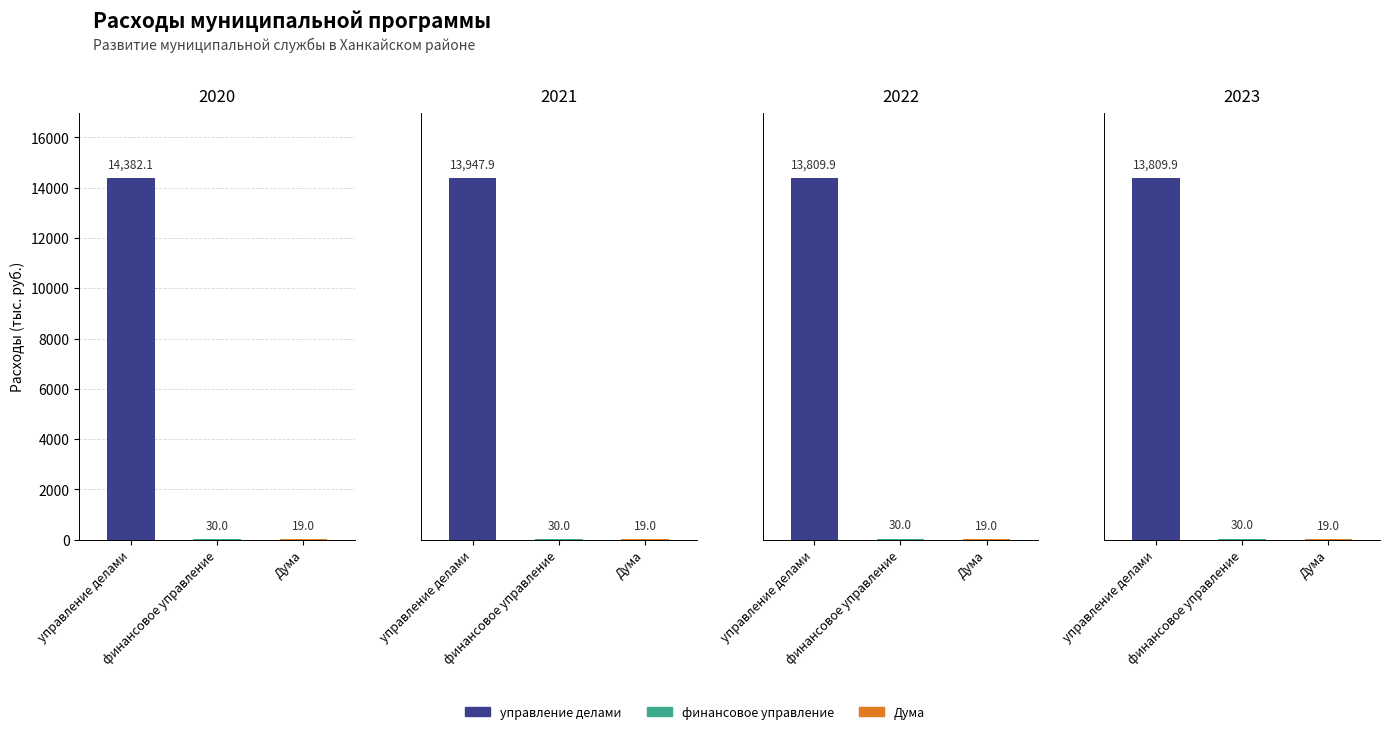

How many bars are there in each group?

4